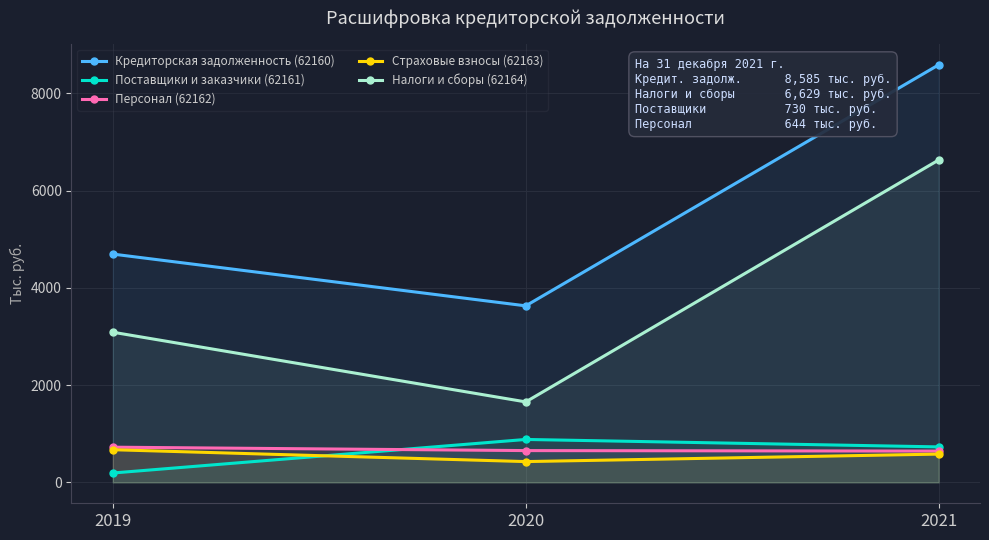

What is the difference between the highest and lowest values at 2019?

4501